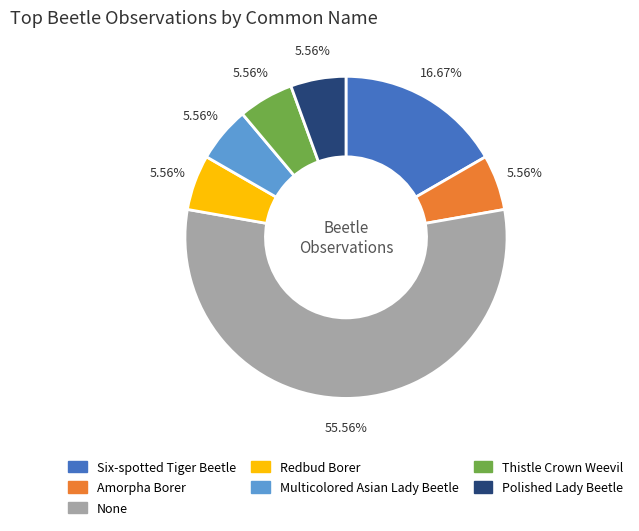

Which category has the biggest portion of the pie?

None